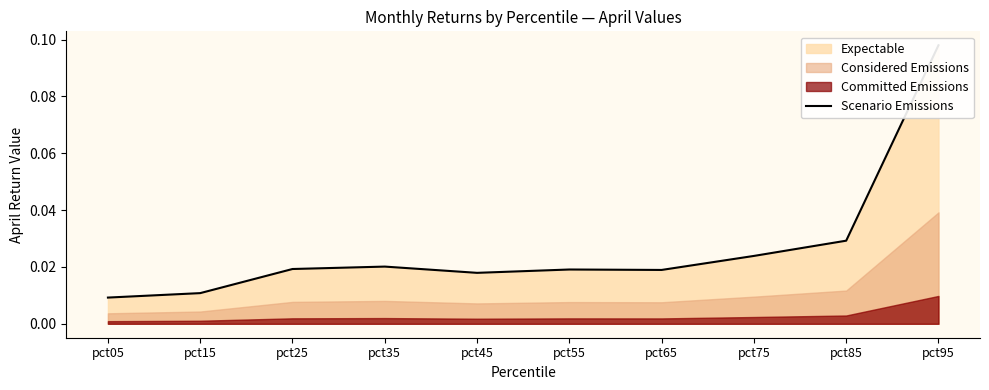

The value at pct55 is 0.0. True or false?

True